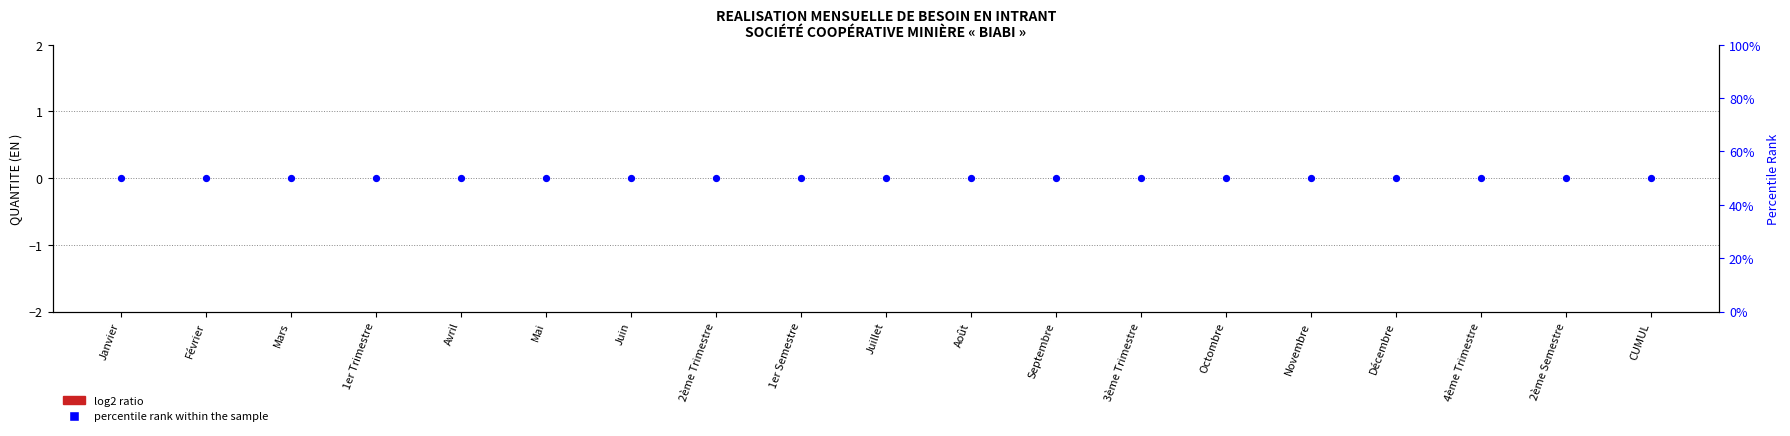

Which series has the largest Y range (max minus min)?

QUANTITE (EN )